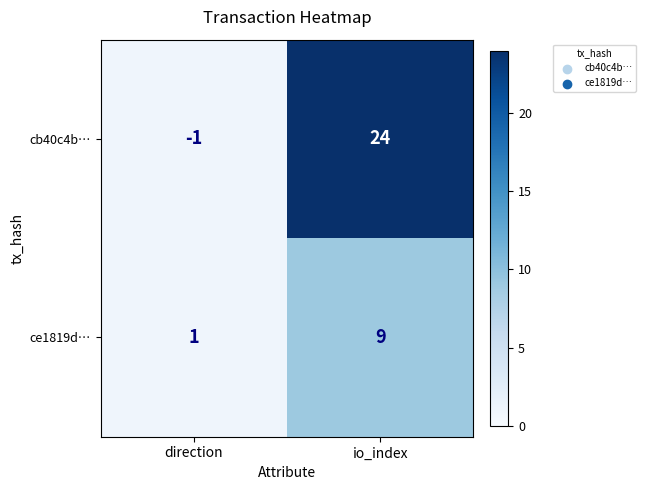

What is the total value across all series at direction?

0